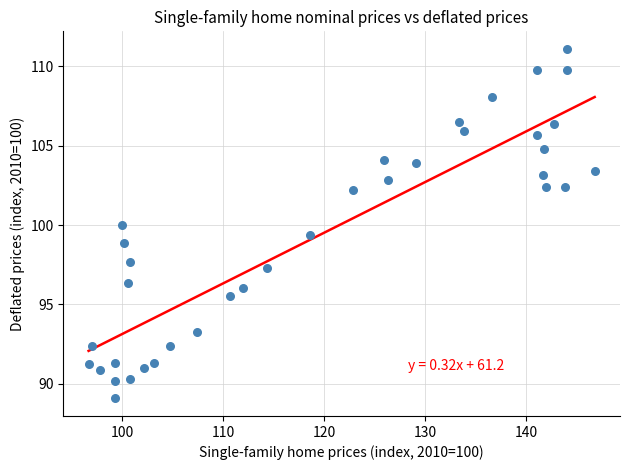

What is the range of Y values (max minus min)?

22.0